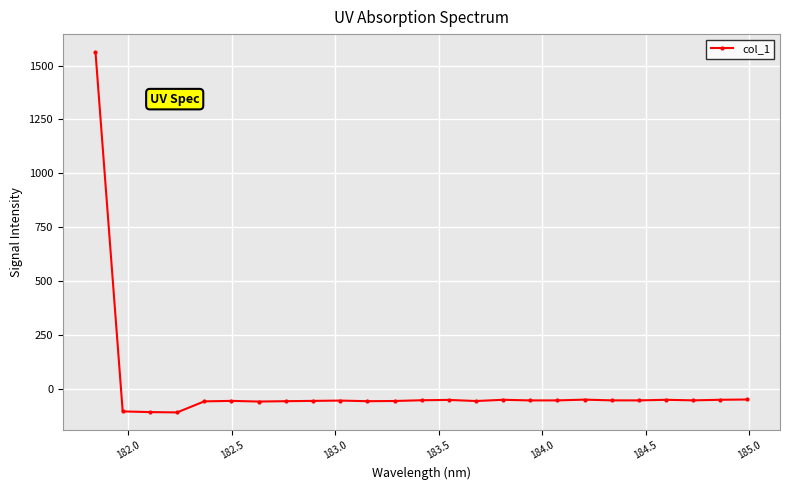

What is the value of the 2nd point from the left?

-104.7